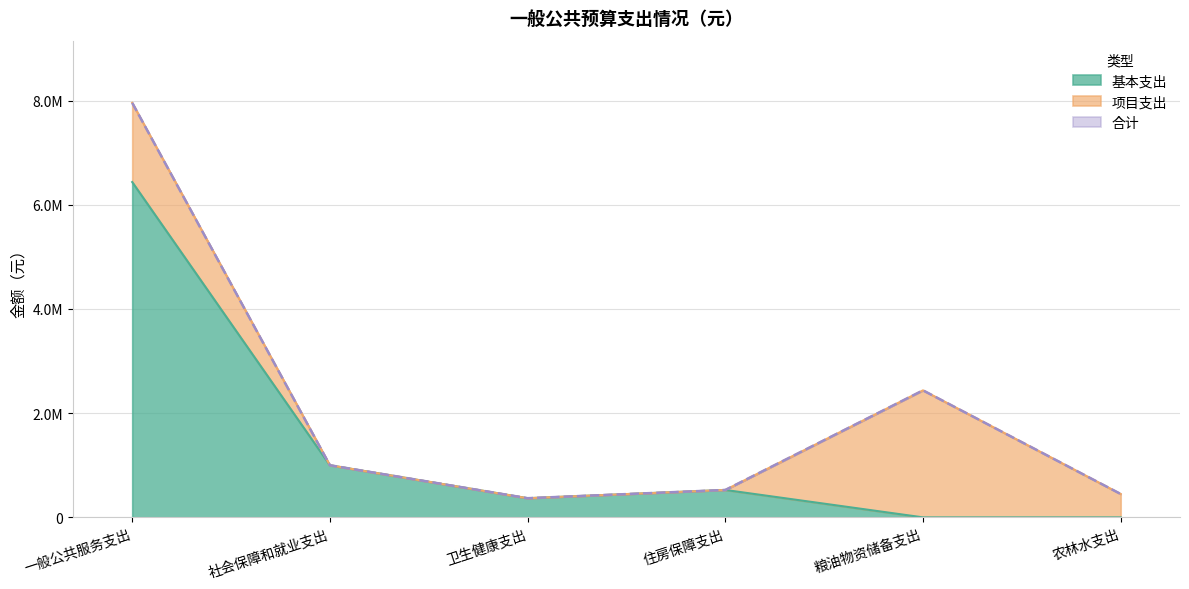

At which category is the sum across all series the highest?

一般公共服务支出